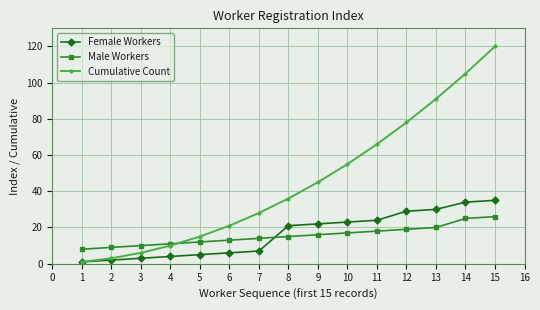

What is the greatest value displayed?

120